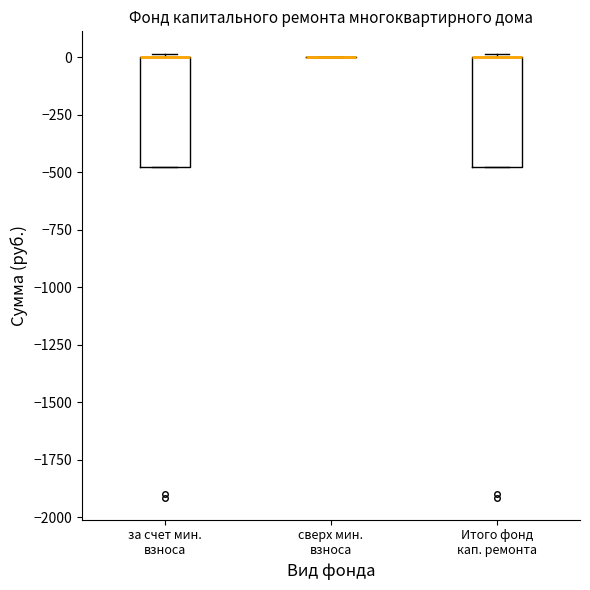

Where is the upper edge of the box for за счет мин. взноса on the y-axis? The values are not printed on the chart, so give them approximately, as read against the axis.

0